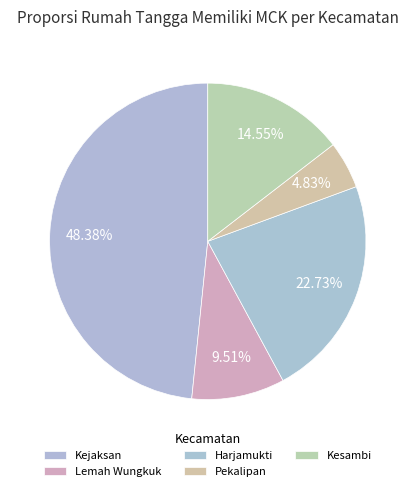

Is Kejaksan the majority of the pie?

No